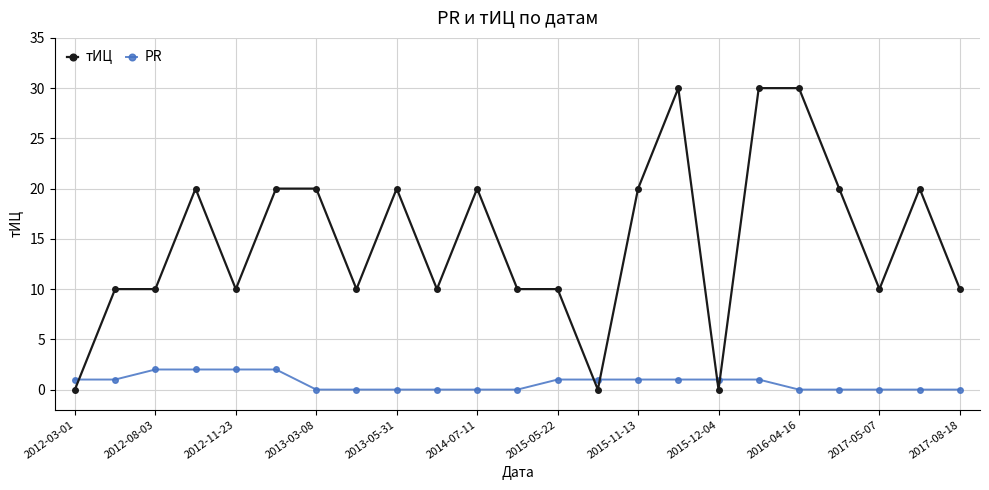

True or false: PR and тИЦ cross at least once.

True